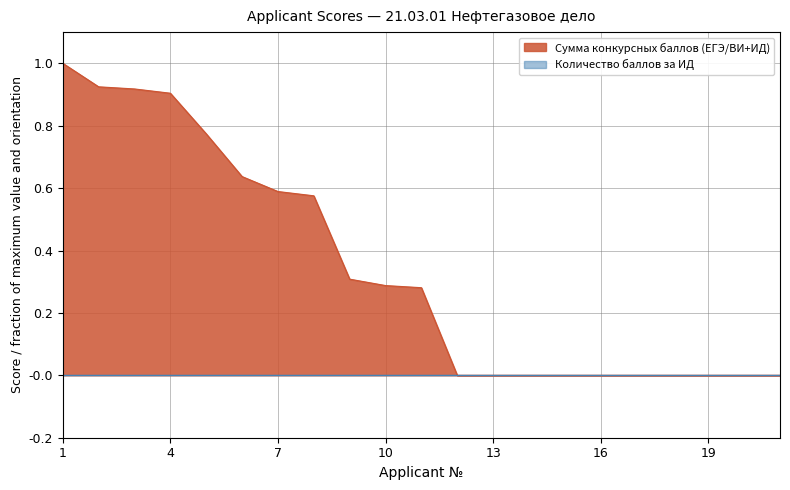

The value at 4 is 0.5. True or false?

False